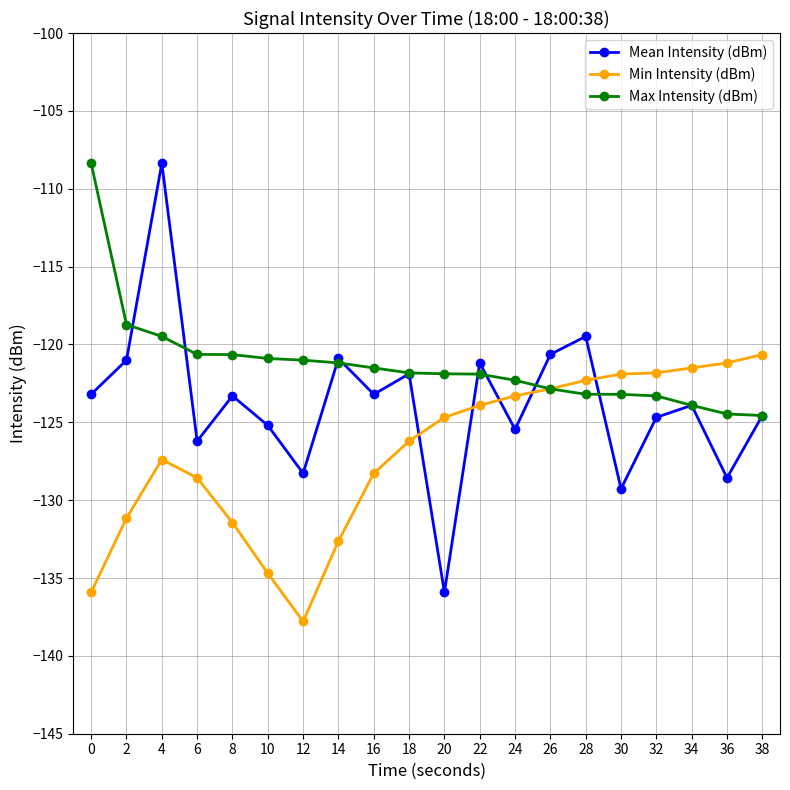

Which category has the lowest value across all series?

12